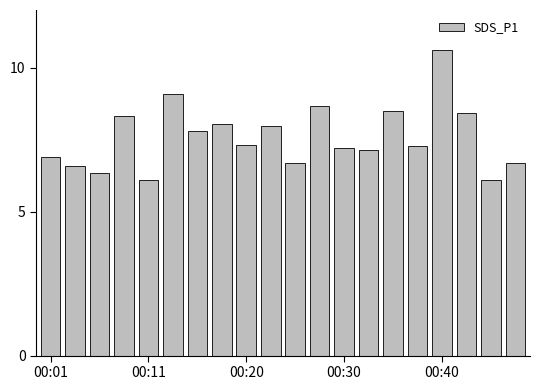

What is the minimum value shown in the chart?

6.1